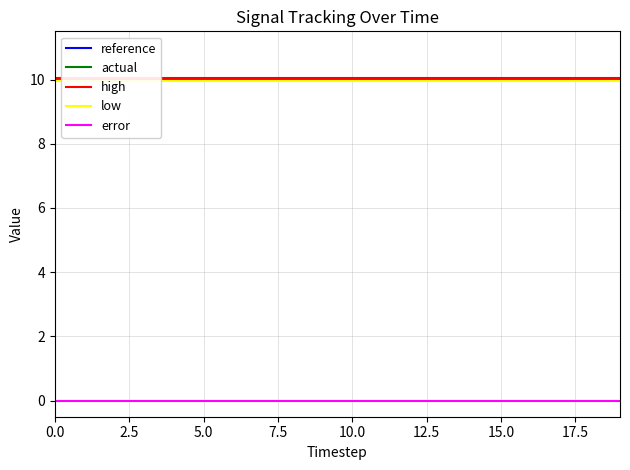

List the labels in order of high value, smallest first.

0.0, 2.5, 5.0, 7.5, 10.0, 12.5, 15.0, 17.5, 20.0, 9, 10, 11, 12, 13, 14, 15, 16, 17, 18, 19